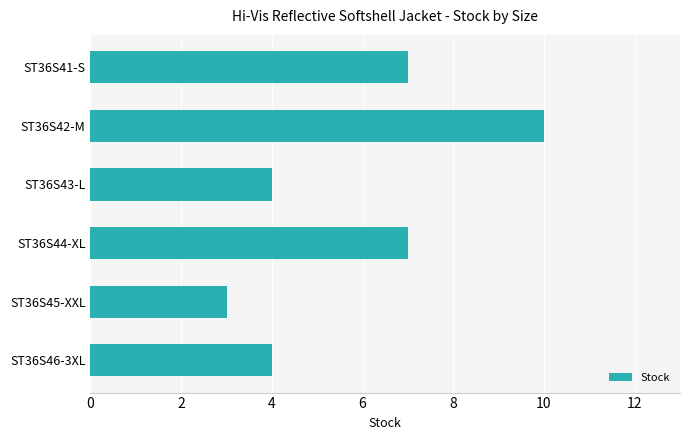

How many data points are less than 7?

3